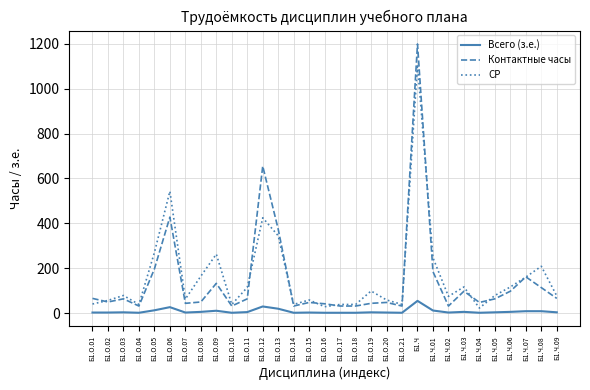

Is the value of Всего (з.е.) at Б1.Ч.03 greater than the value of СР at Б1.О.09?

No